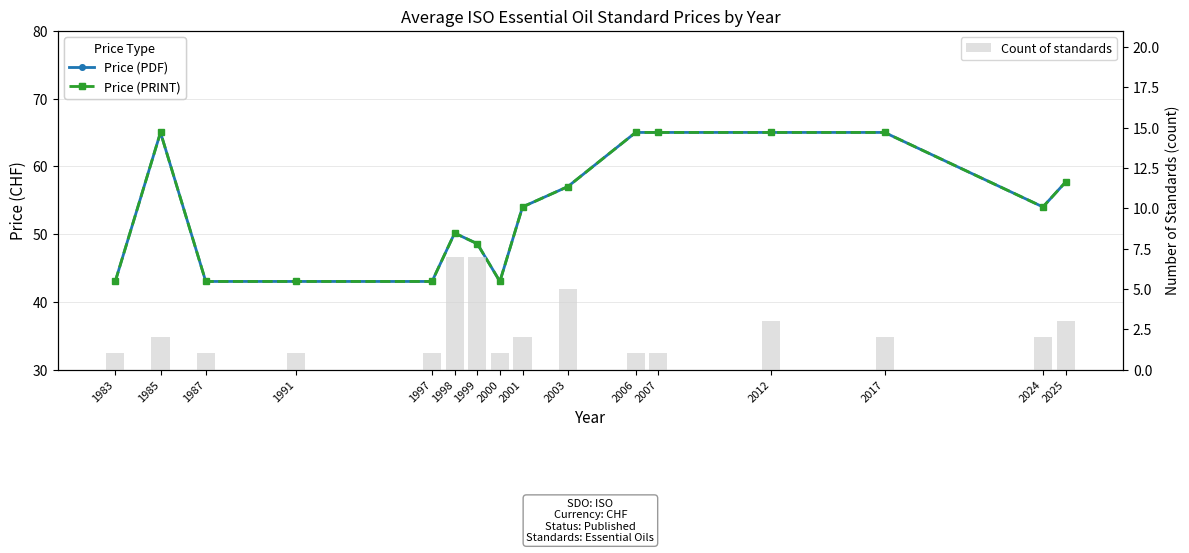

Rank the series at 1999 from lowest to highest value.

Count of standards, Price (PDF), Price (PRINT)